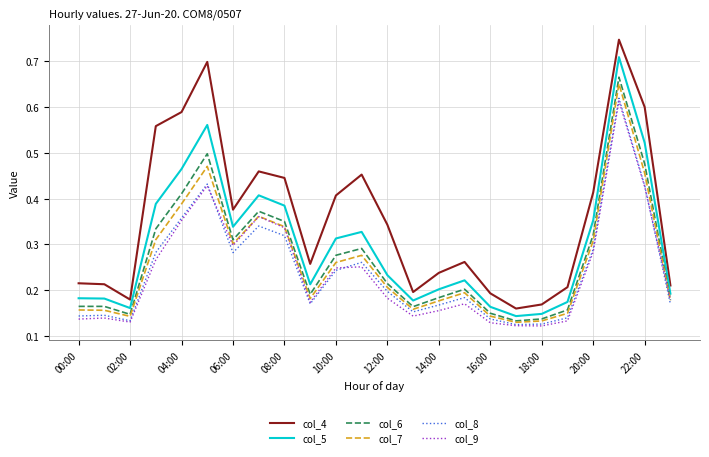

True or false: col_6 and col_4 cross at least once.

False